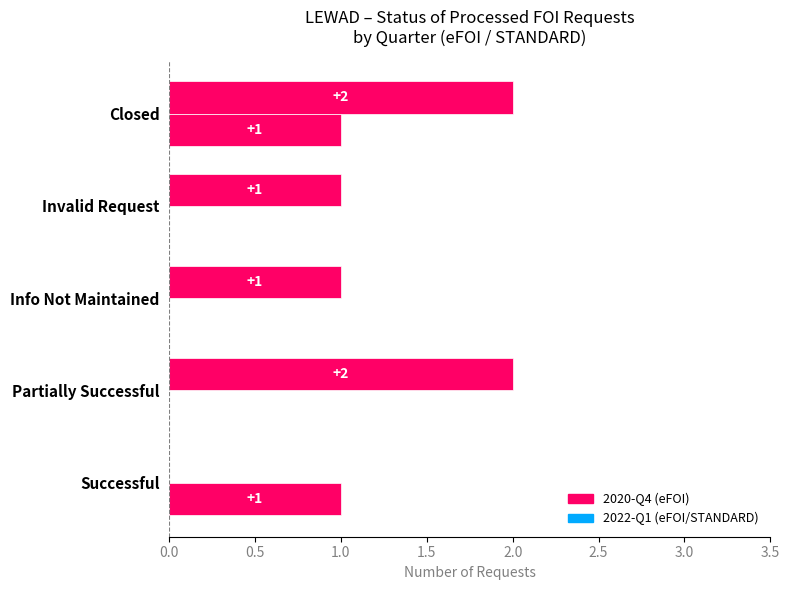

What position from the left is Info Not Maintained?

3